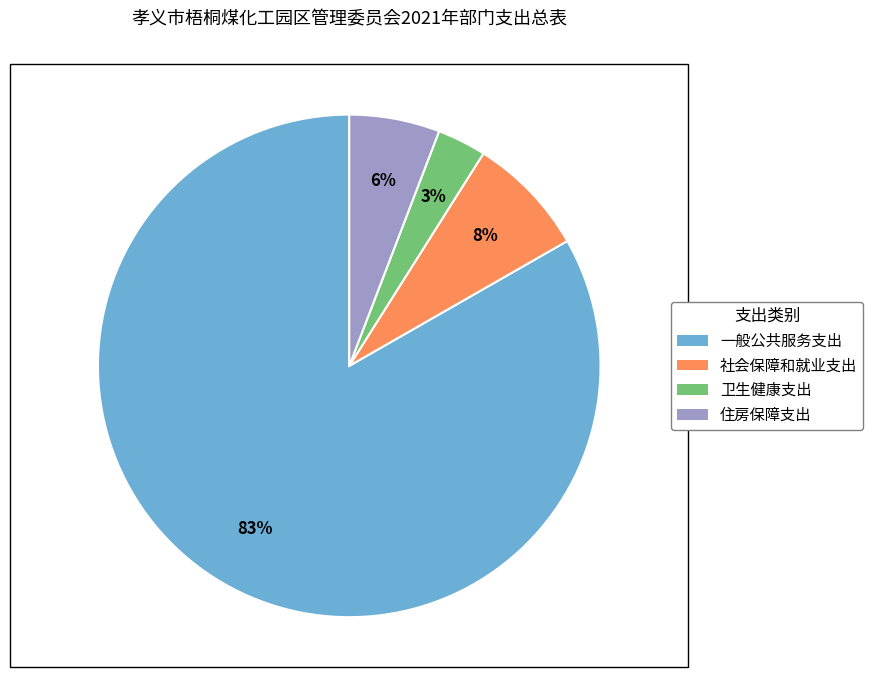

Between 卫生健康支出 and 住房保障支出, which is larger?

住房保障支出